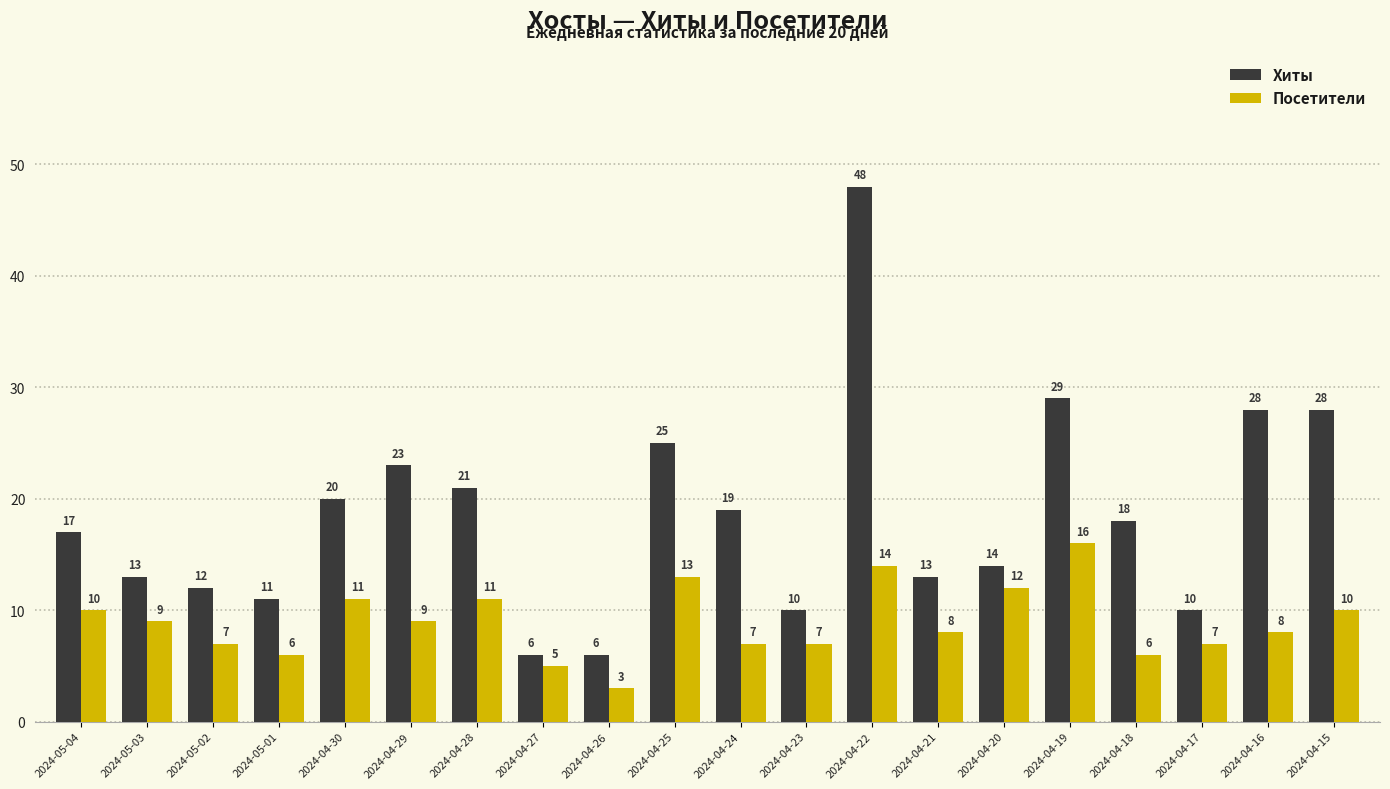

What is the sum of all Хиты values?

371